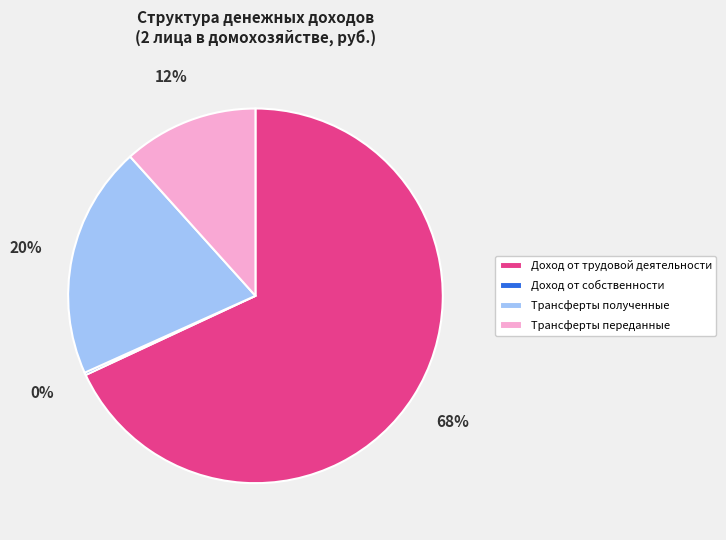

True or false: Трансферты переданные accounts for 1% of the total.

False